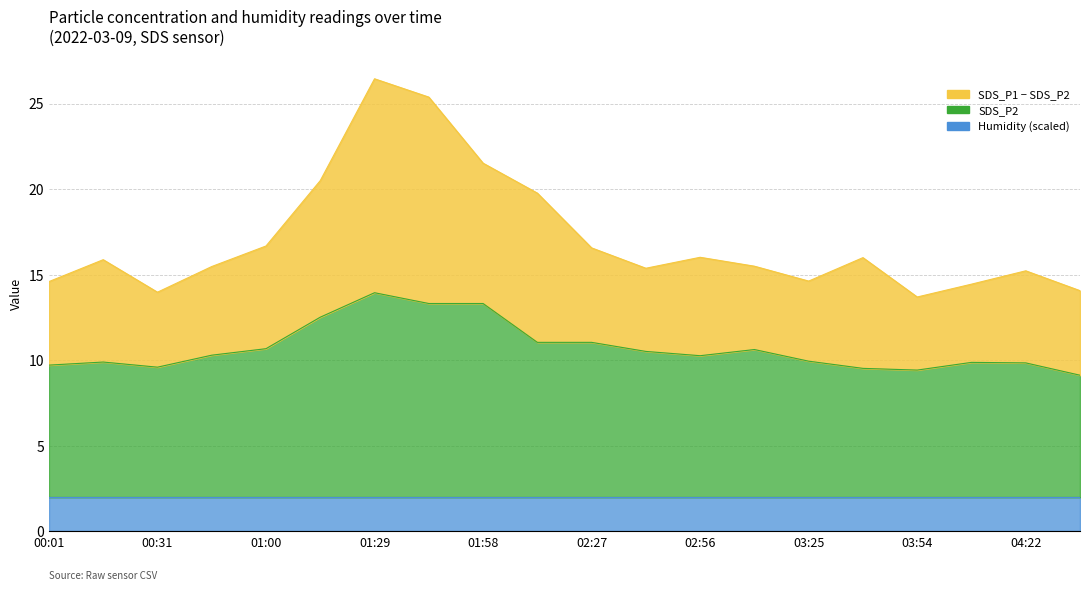

Is it true that SDS_P1 equals 16.6 at 02:27?

True